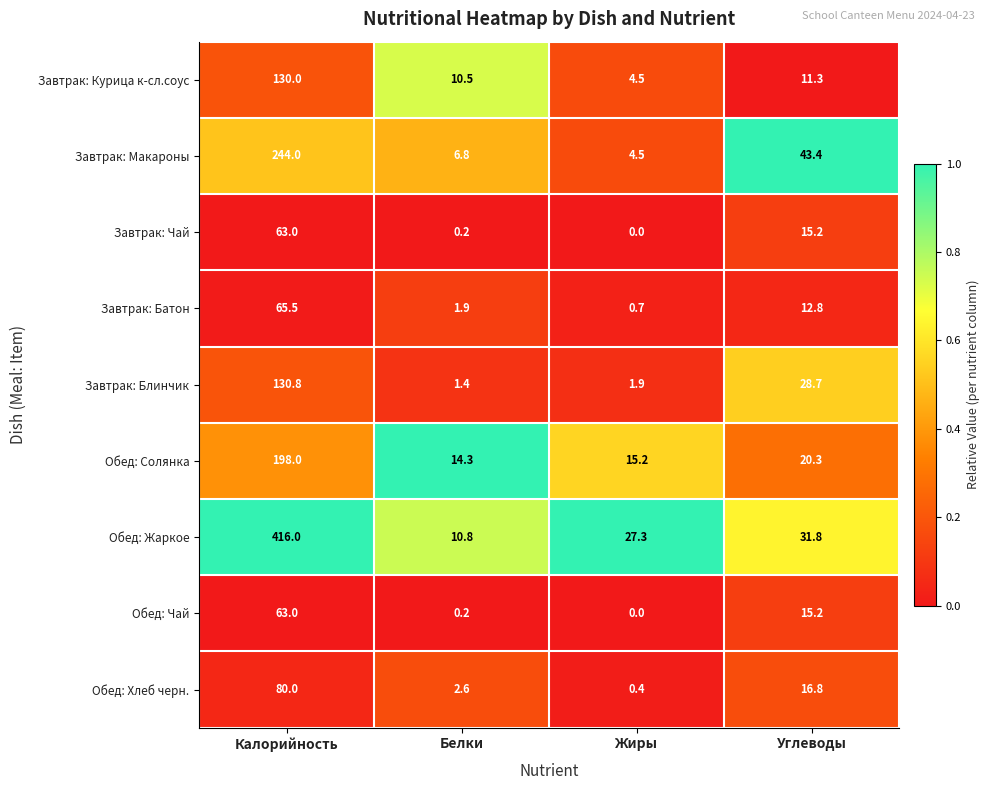

What is the difference between the maximum and second lowest values in the Завтрак: Макароны series?

237.2